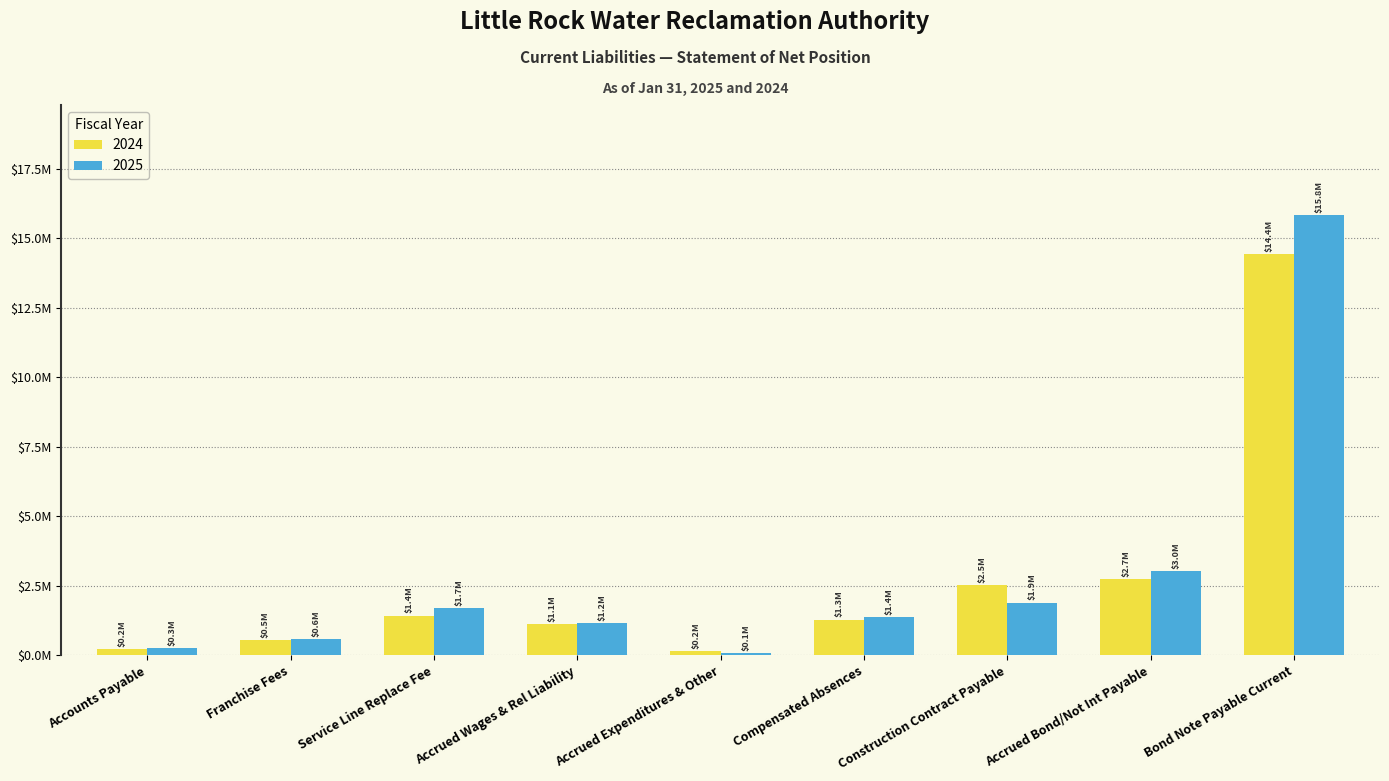

At which label does 2025 reach its peak?

Bond Note Payable Current